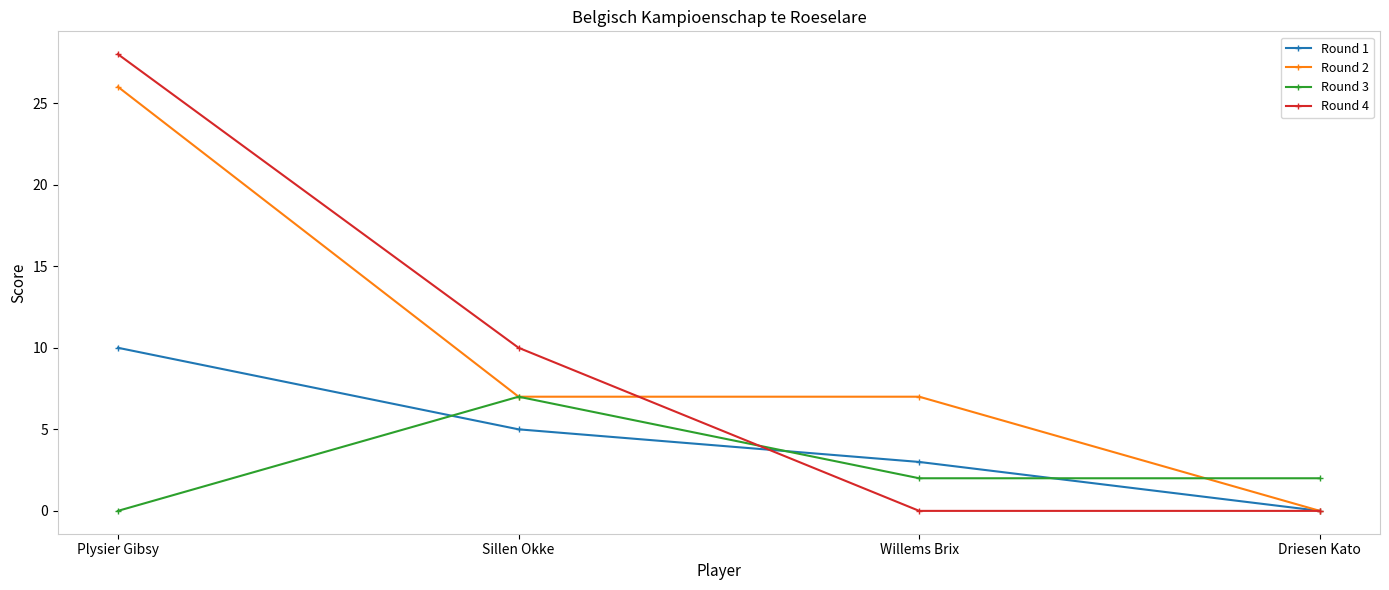

Between Sillen Okke and Driesen Kato, which series saw the biggest shift?

Round 4